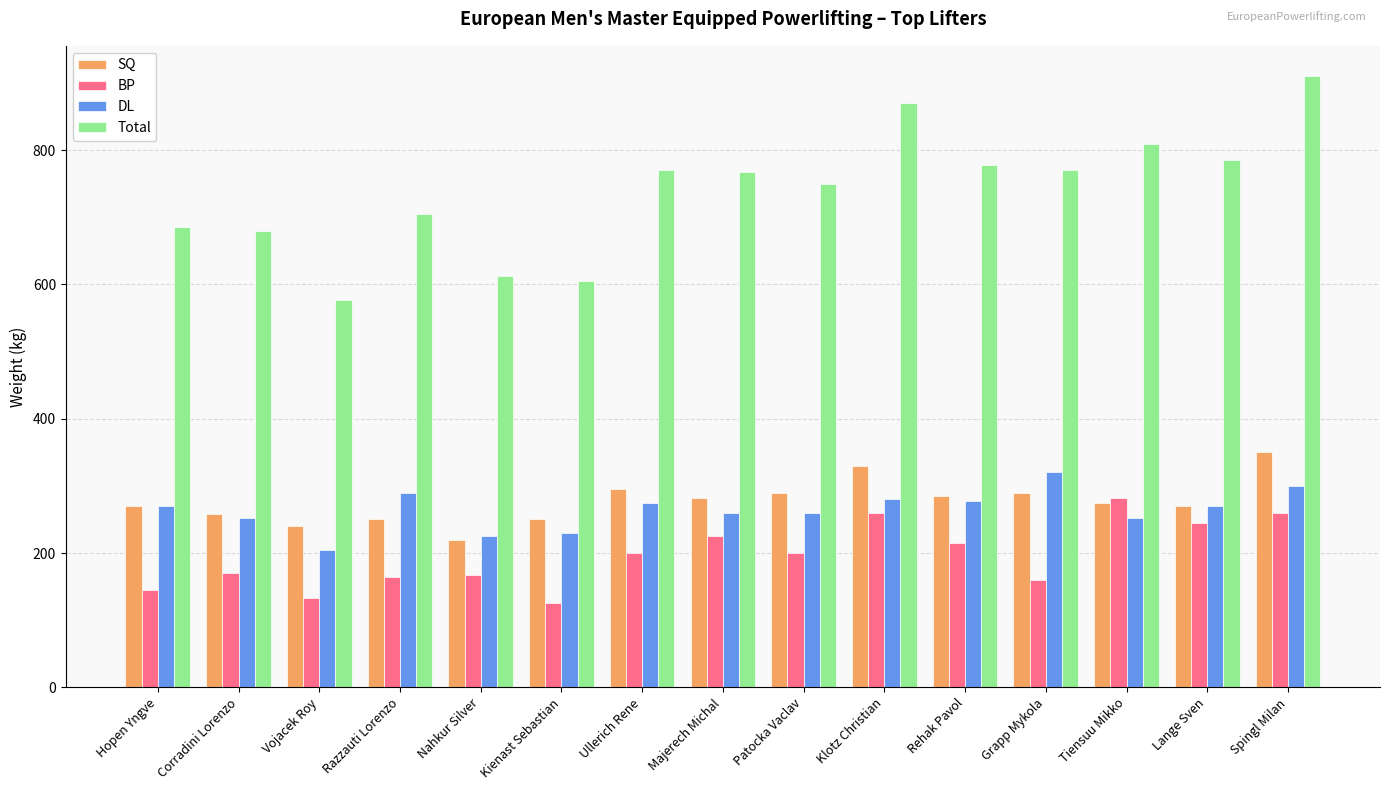

What value does the SQ series have at Klotz Christian?

330.0